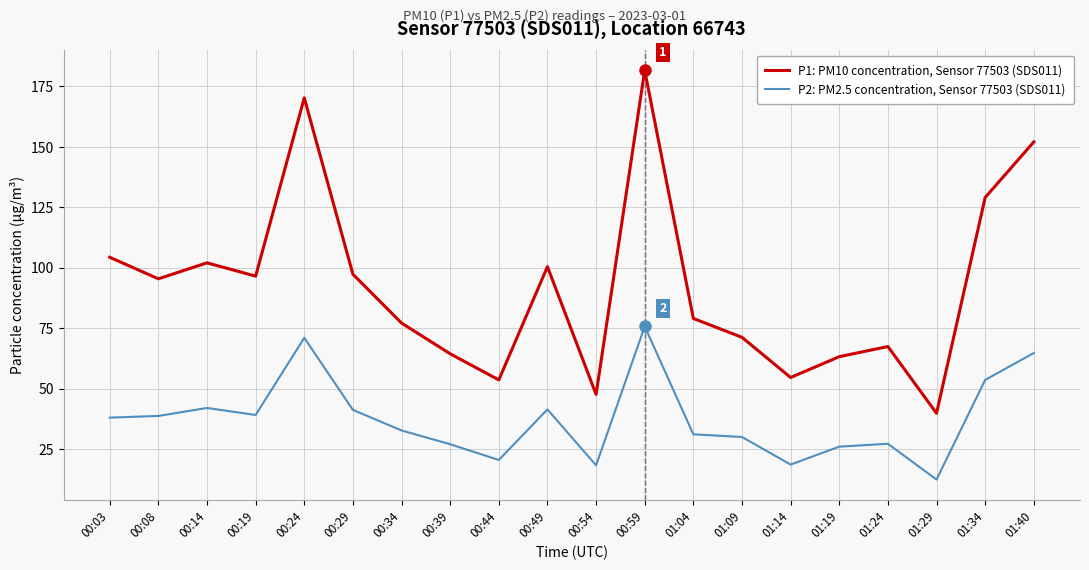

What position from the left is 00:34?

7